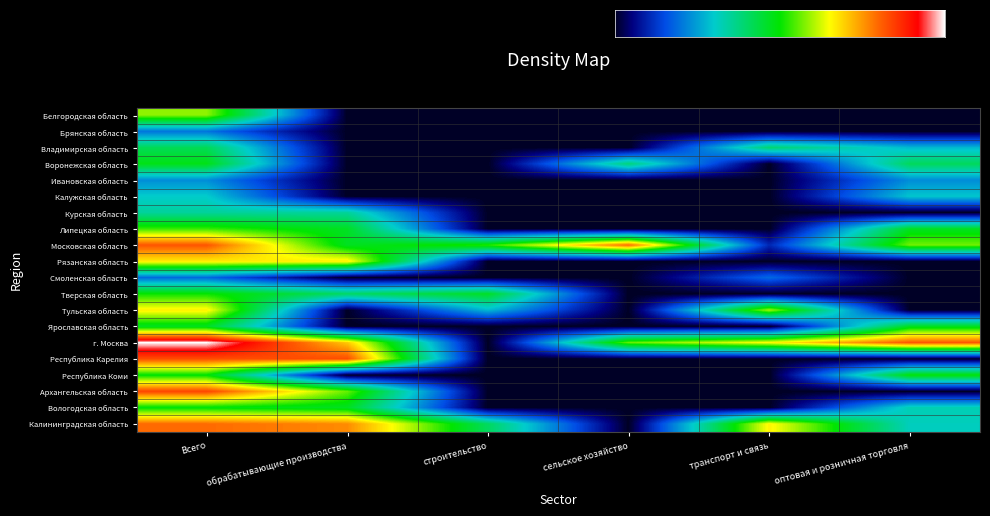

The Смоленская область series shows -1.1 at оптовая и розничная торговля. True or false?

False